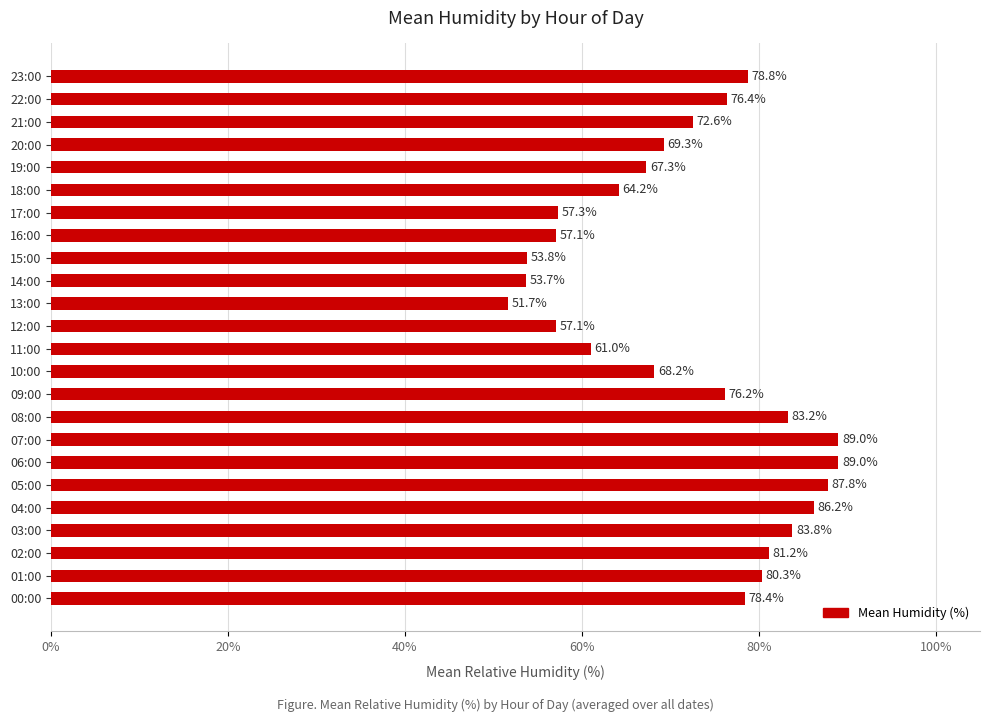

Does the chart contain stacked bars?

No